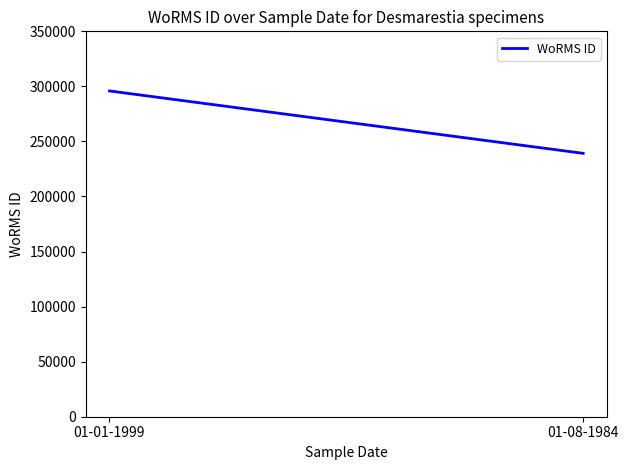

Count the number of values greater than 239201.

1